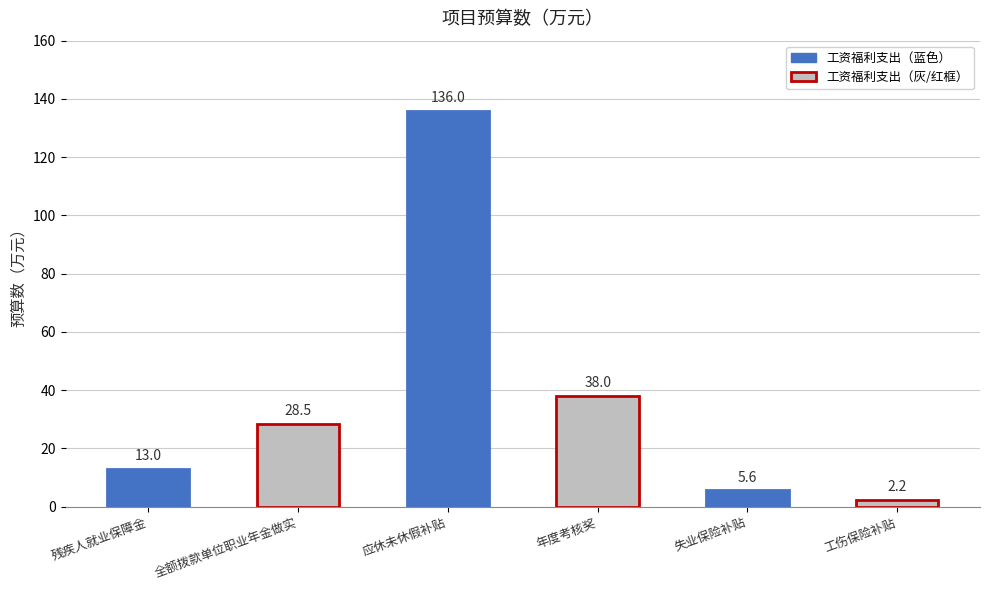

How many data points are above 28?

3